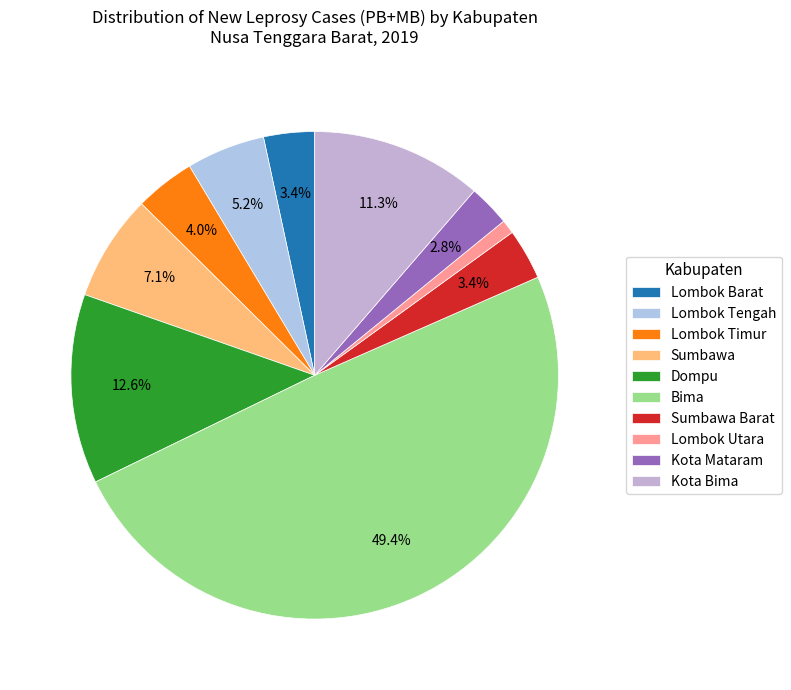

What is the largest slice in the pie chart?

Bima